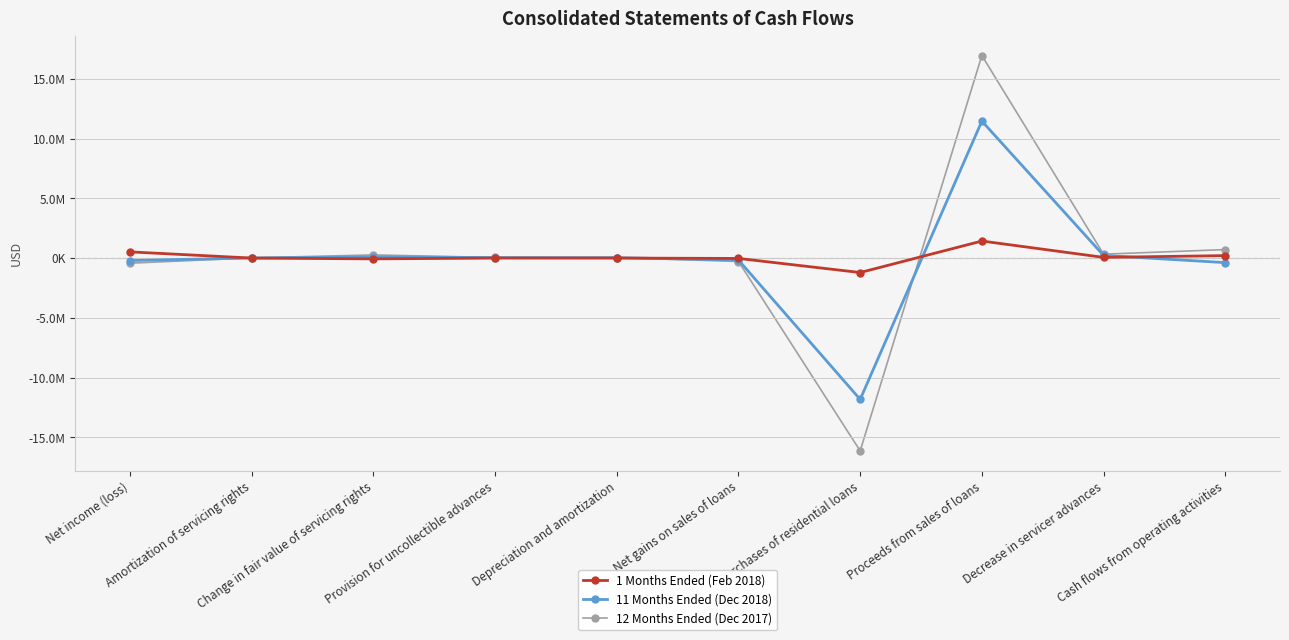

At which label does 11 Months Ended (Dec 2018) reach its minimum?

Purchases of residential loans